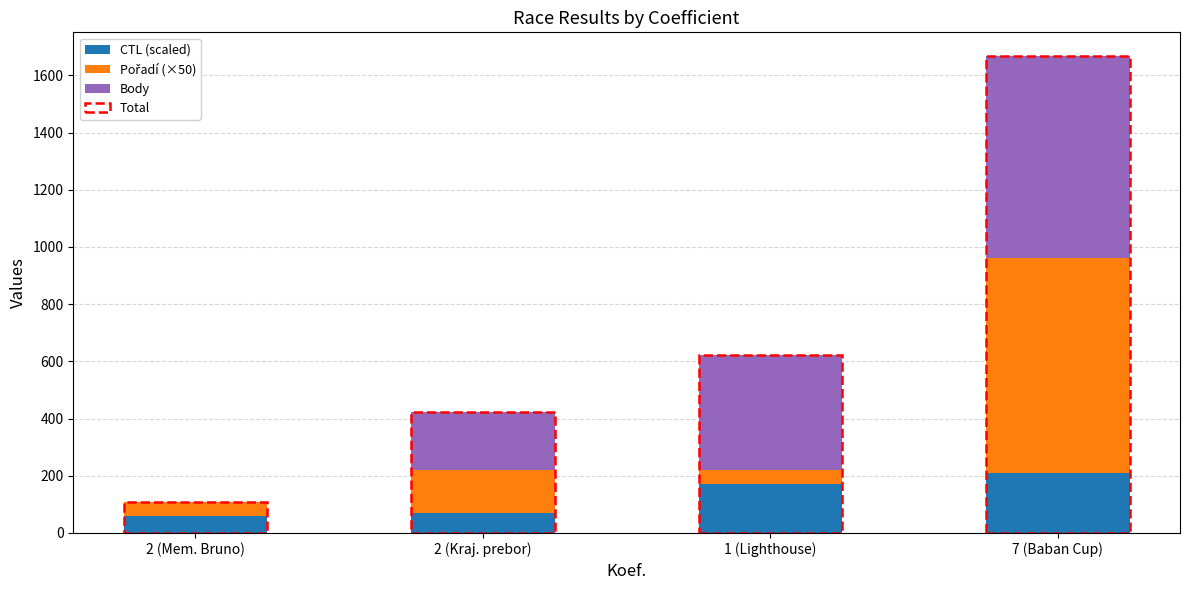

What value does the Pořadí (×50) series have at 7 (Baban Cup)?

750